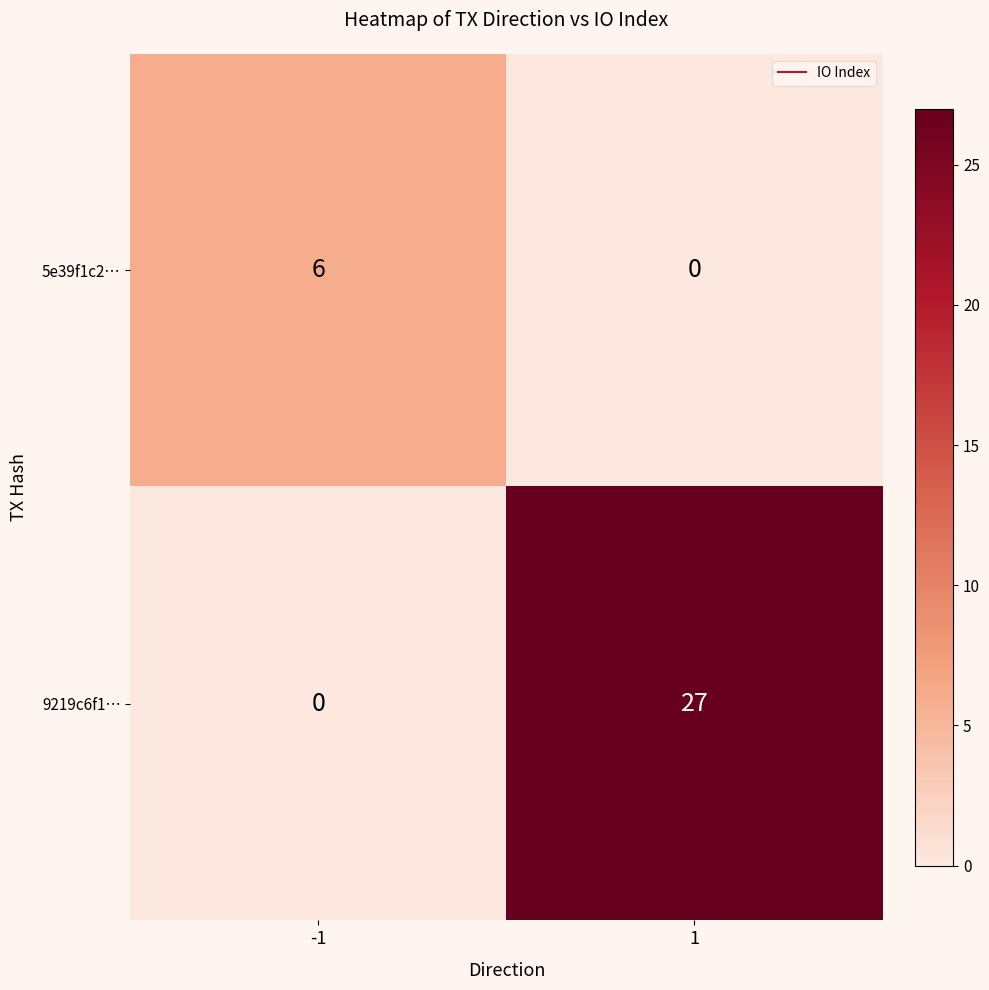

Reading left to right, what are all the values shown in this chart?

5e39f1c2…: -1=6	1=0
9219c6f1…: -1=0	1=27